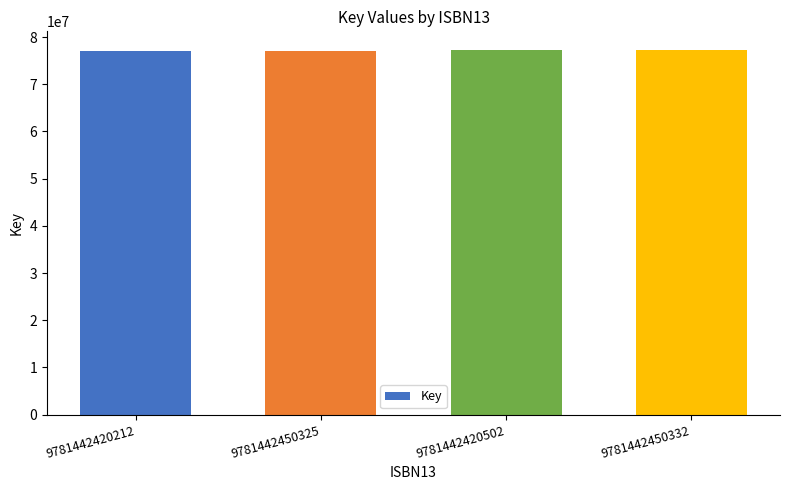

What is the value of the 4th bar from the left?

77335525